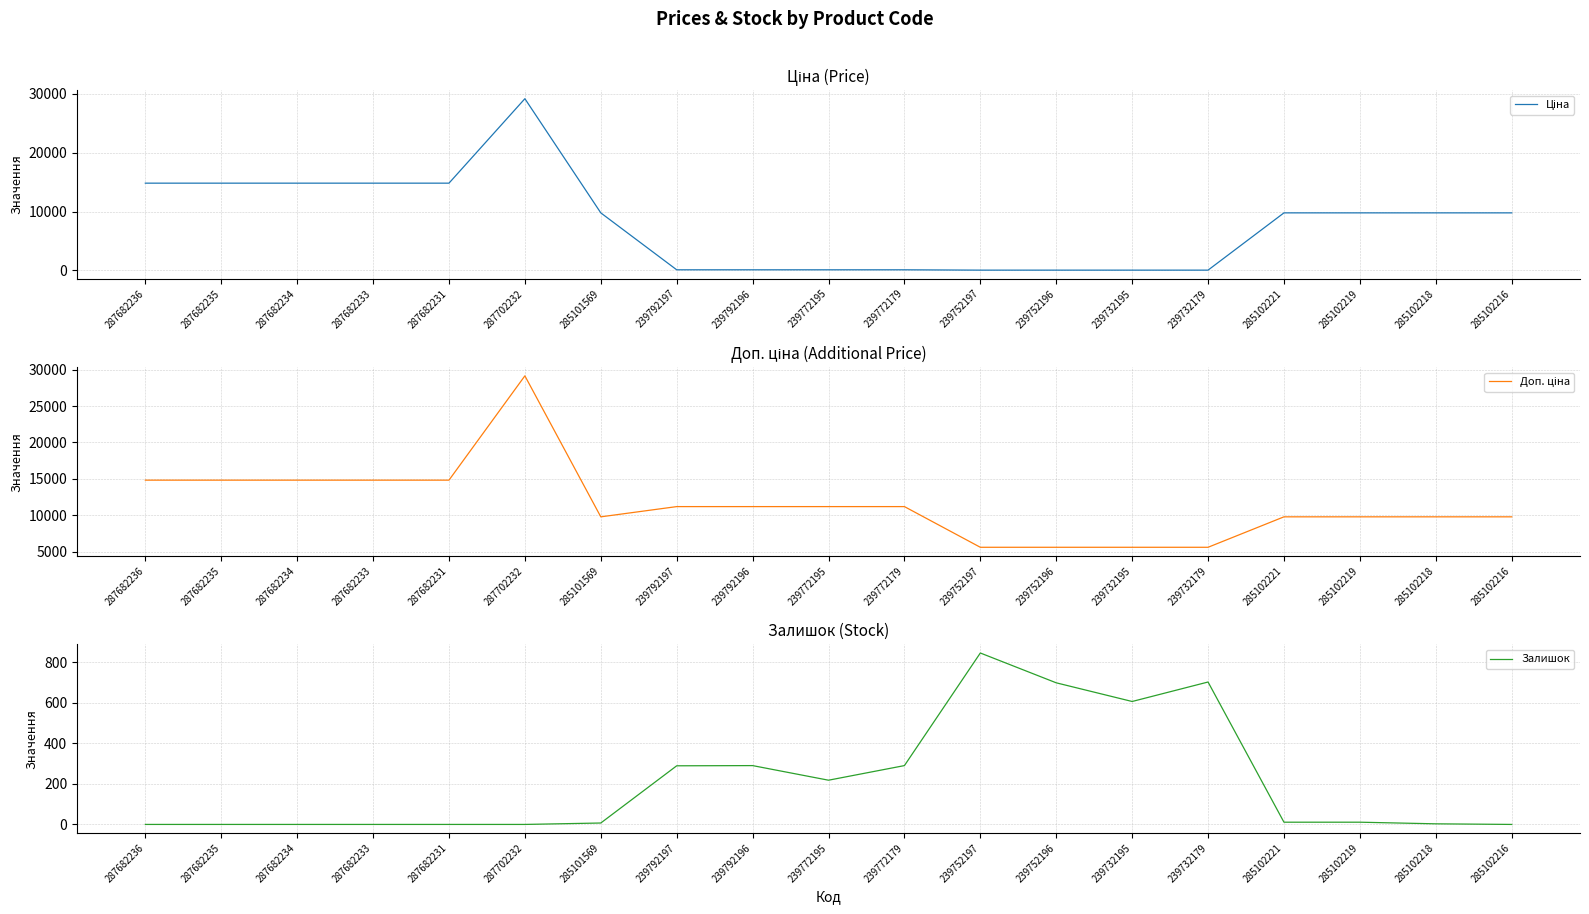

How many data points in Залишок are above 11?

8